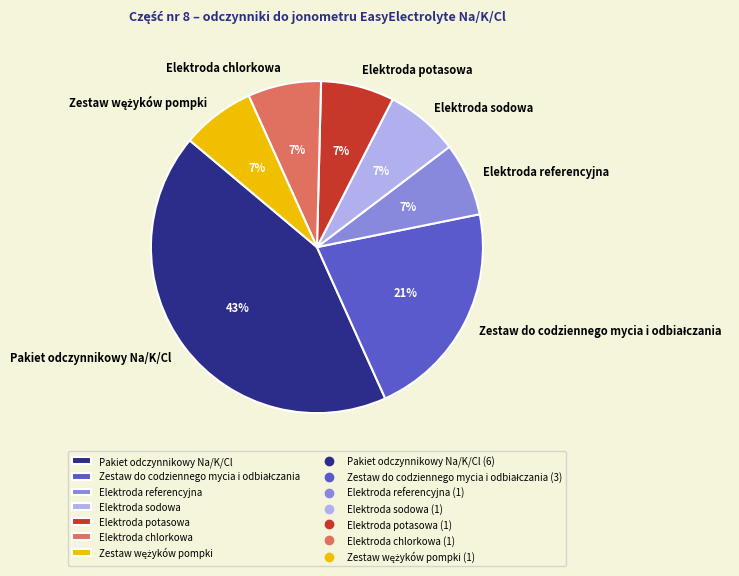

The Elektroda sodowa slice represents 7% of the pie. True or false?

True